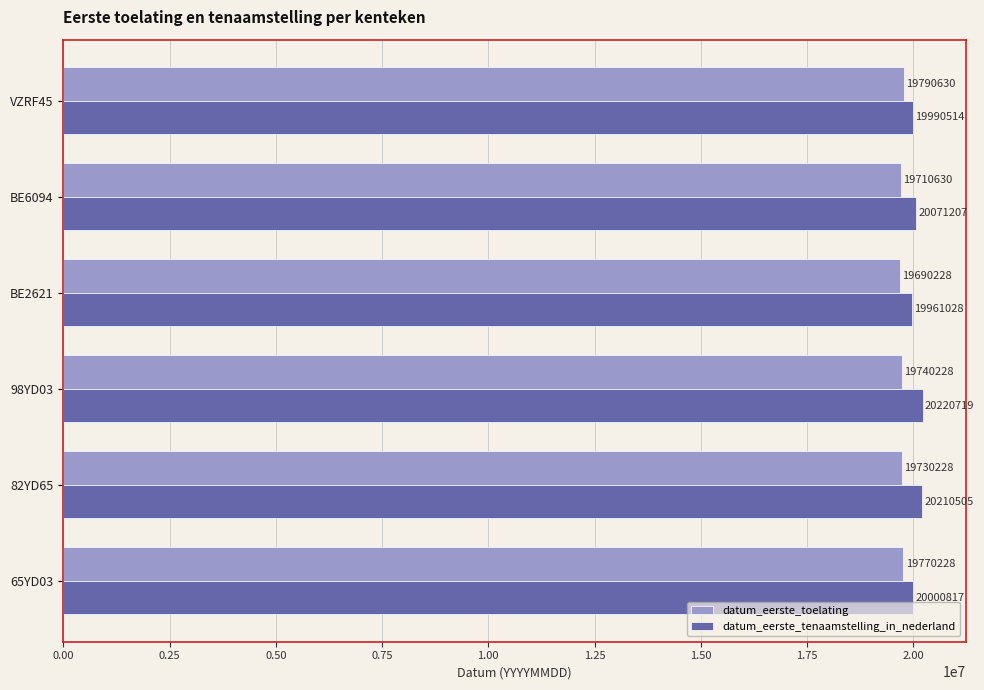

Which series changed the most between 82YD65 and BE6094?

datum_eerste_tenaamstelling_in_nederland